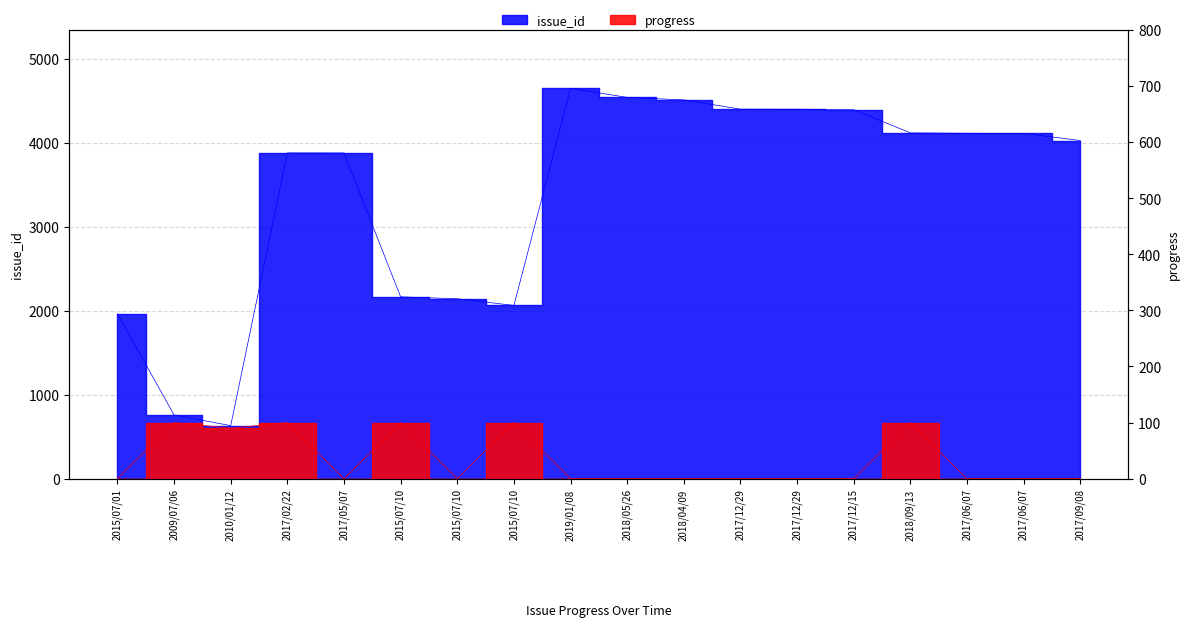

Which category has the lowest value in the issue_id series?

2010/01/12